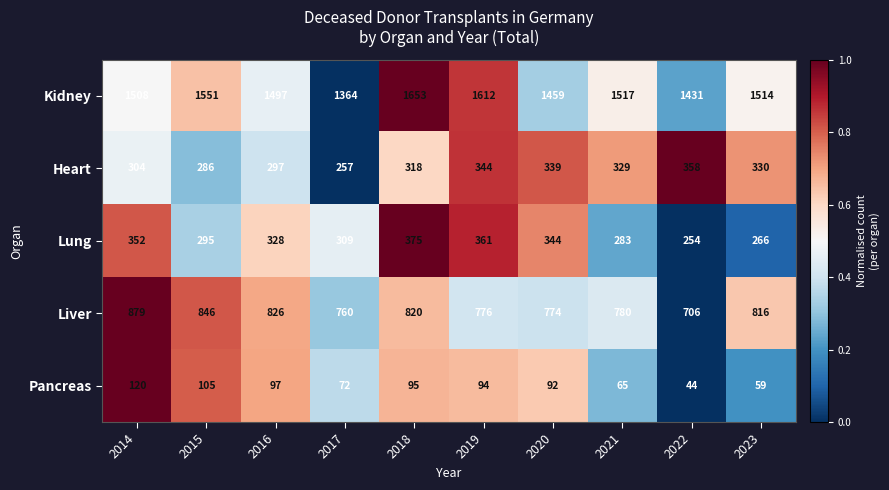

What is the total value across all series at 2017?

2762